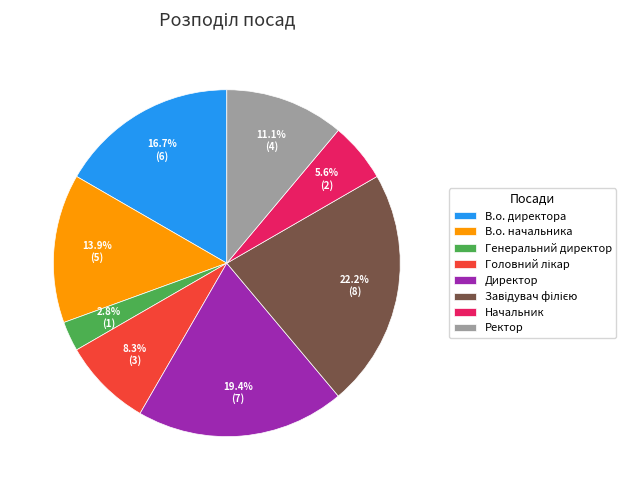

Does Директор account for over 50% of the chart?

No